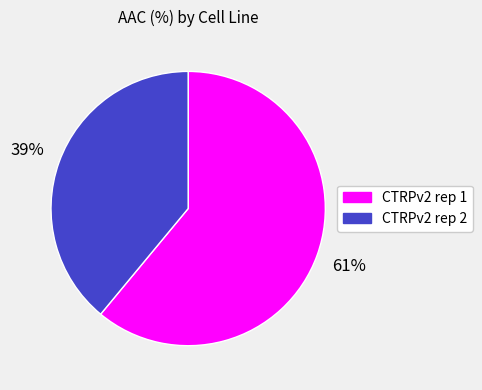

Count the number of slices in the pie.

2